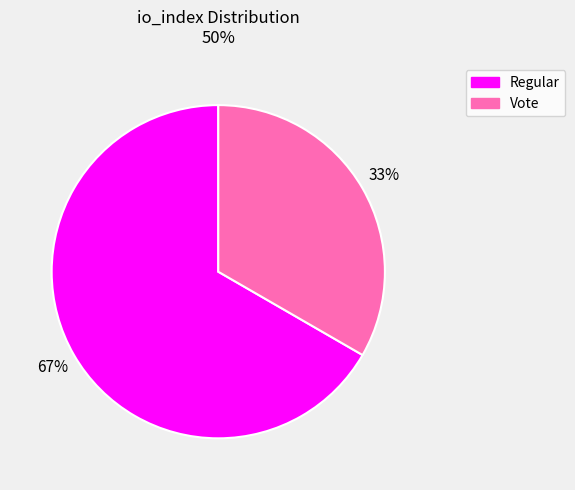

Which has a higher value, Vote or Regular?

Regular